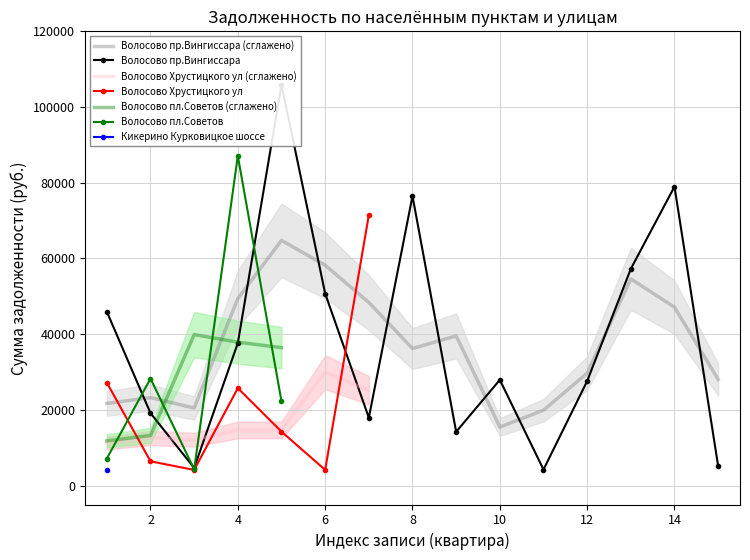

At 1, list the series in order from smallest to largest.

Кикерино Курковицкое шоссе, Волосово пл.Советов, Волосово Хрустицкого ул, Волосово пр.Вингиссара